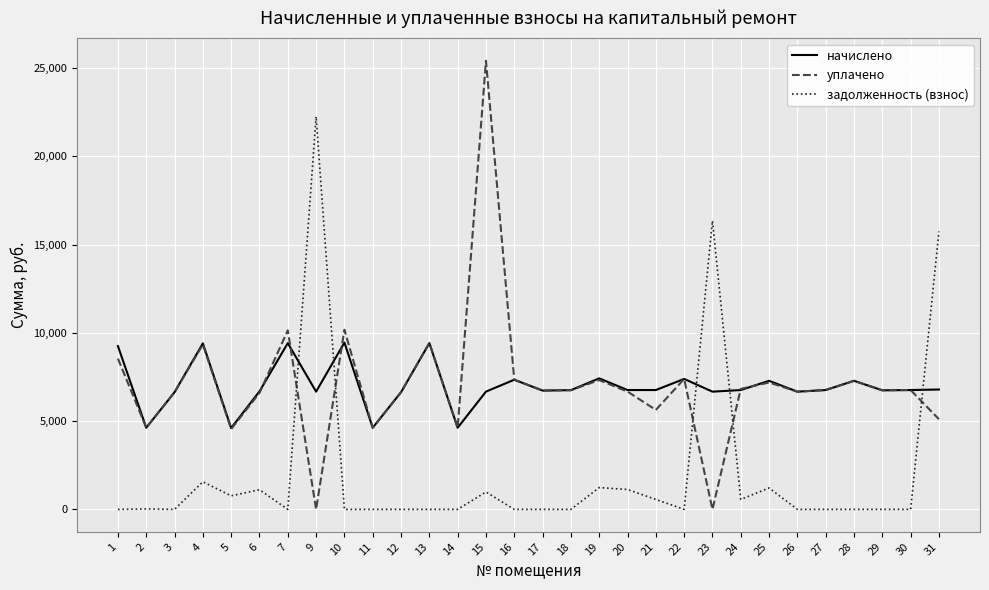

What is the sum of all задолженность (взнос) values?

63484.8